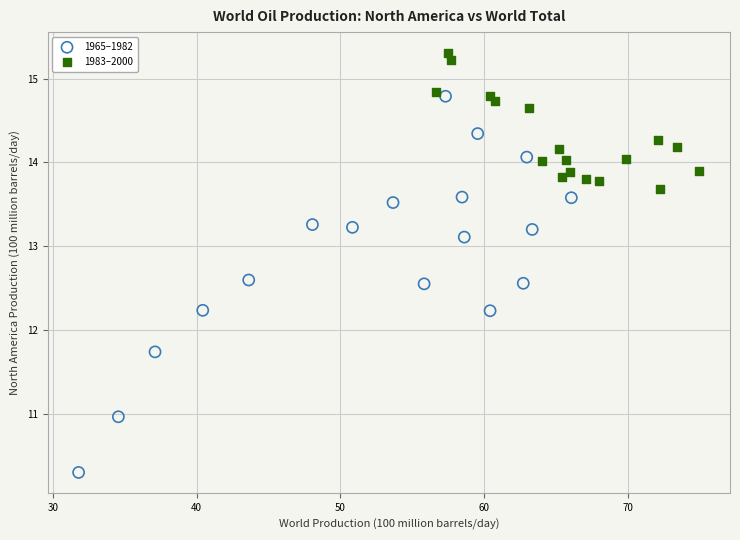

What are all the series names shown in the legend?

1965–1982, 1983–2000